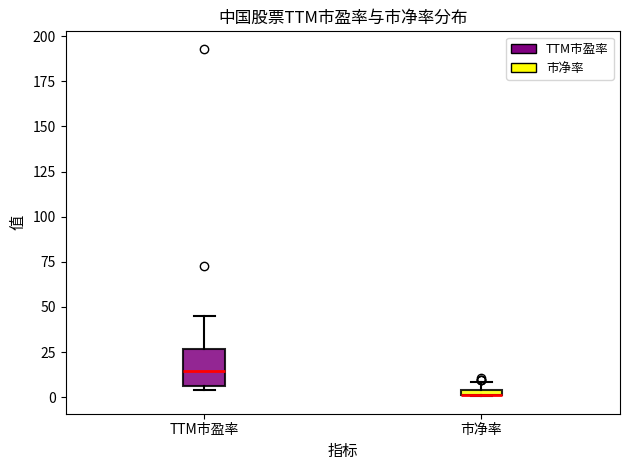

Where is the lower edge of the box for 市净率 on the y-axis? The values are not printed on the chart, so give them approximately, as read against the axis.

0